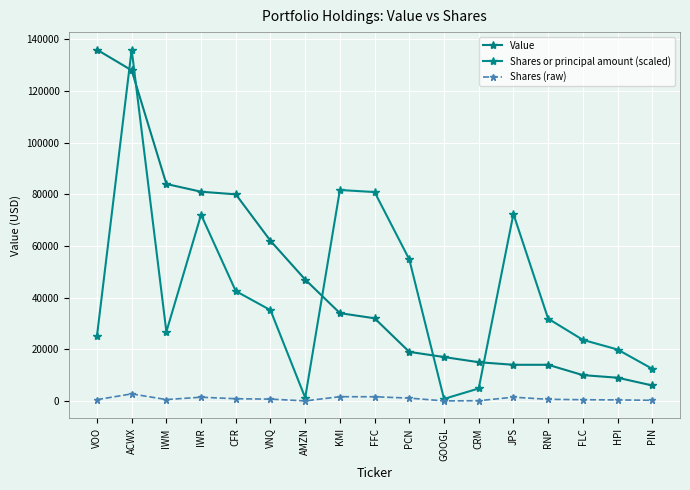

True or false: Shares or principal amount (scaled) and Shares (raw) intersect in this chart.

False